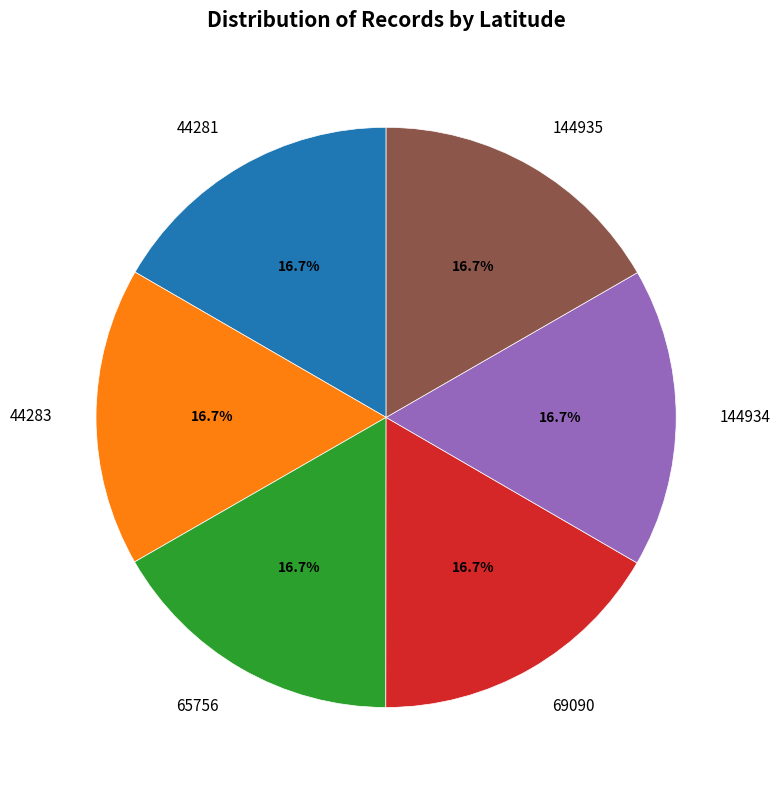

What is the total percentage of 44281 and 65756?

33.3%